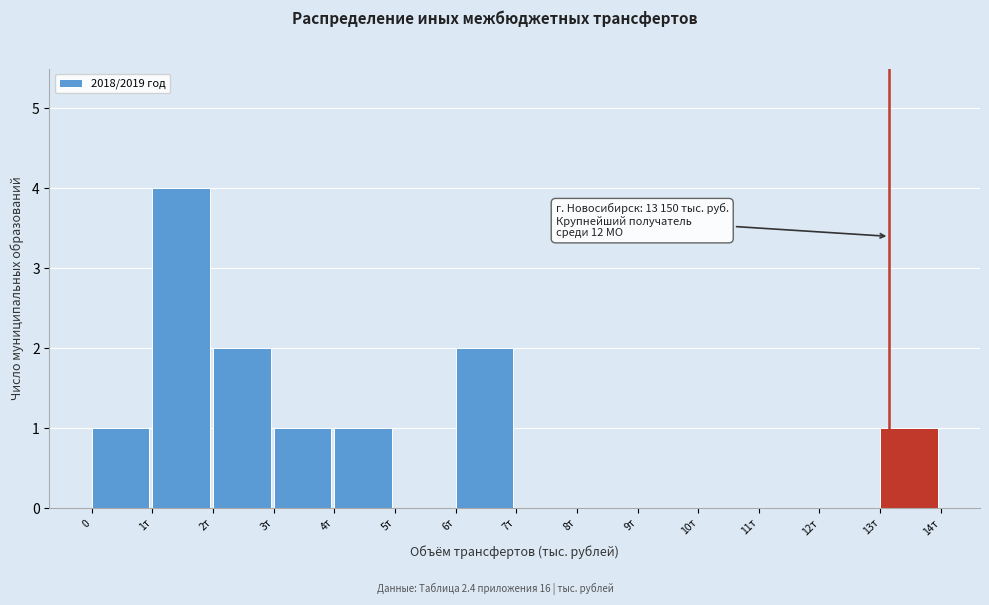

Reading right to left, extract all data points from this chart.

13т=1	12т=0	11т=0	10т=0	9т=0	8т=0	7т=0	6т=2	5т=0	4т=1	3т=1	2т=2	1т=4	0=1